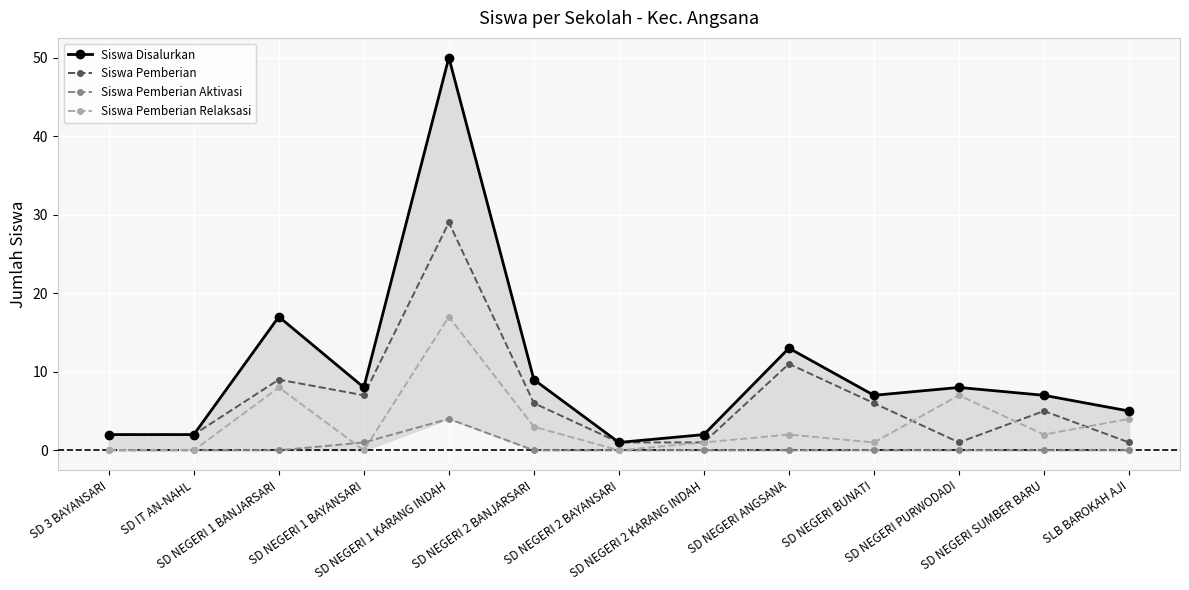

The Siswa Pemberian Relaksasi series shows -10 at SD 3 BAYANSARI. True or false?

False